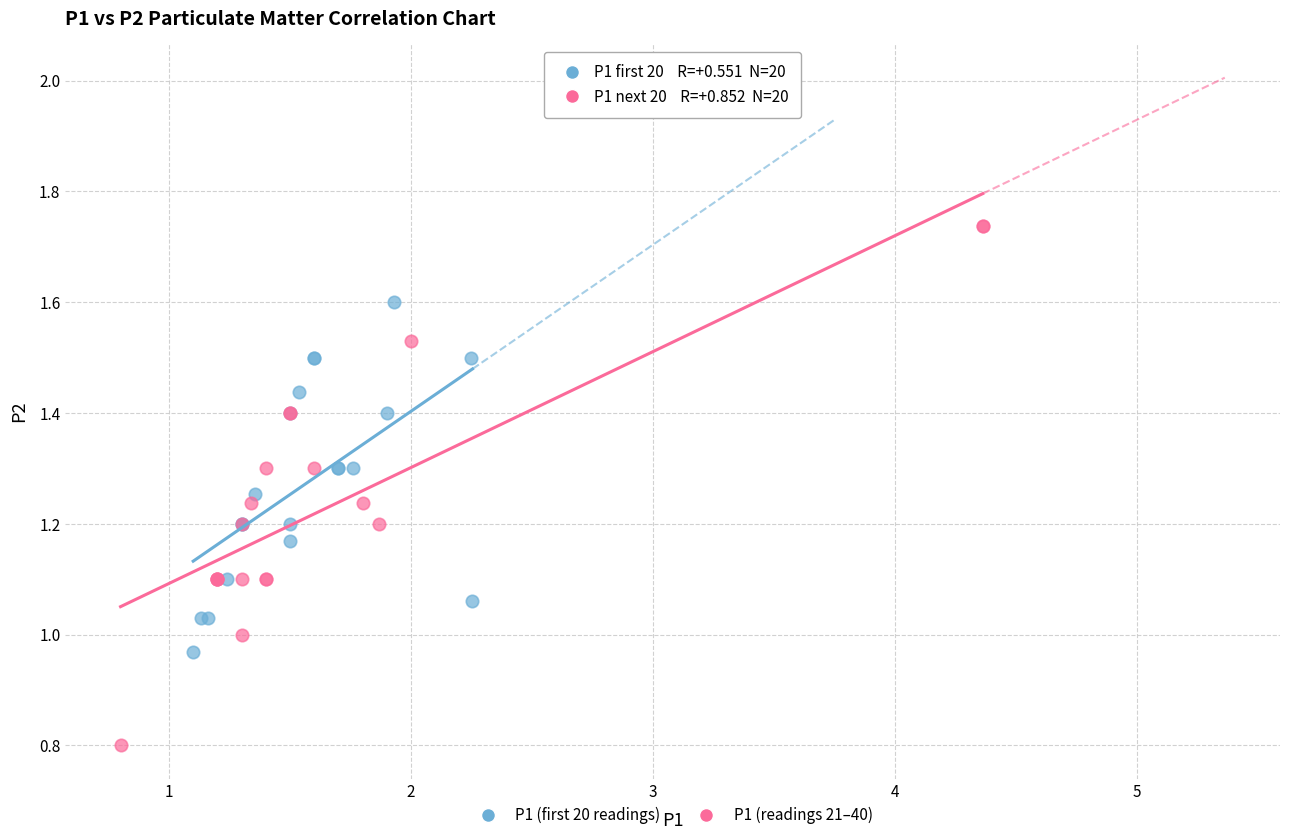

Which series has the widest spread of Y values?

P1 (readings 21–40)